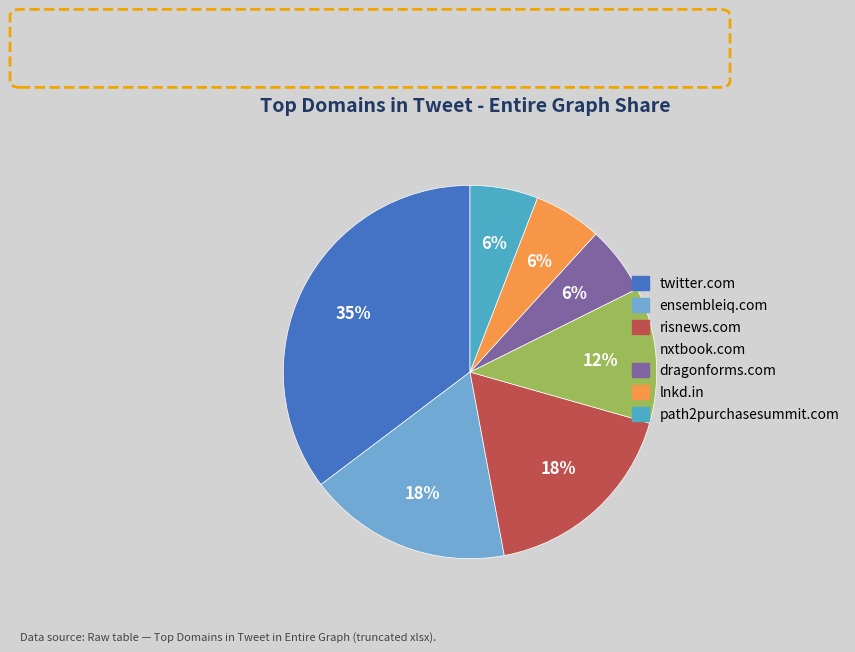

Between ensembleiq.com and nxtbook.com, which is larger?

ensembleiq.com